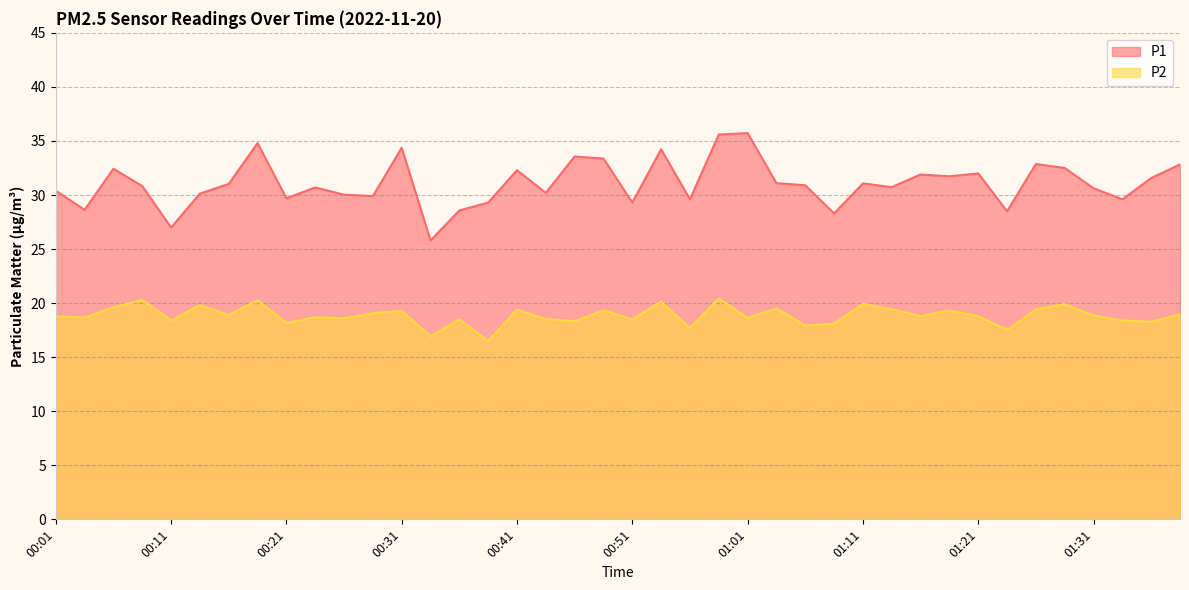

True or false: P1 and P2 intersect in this chart.

False